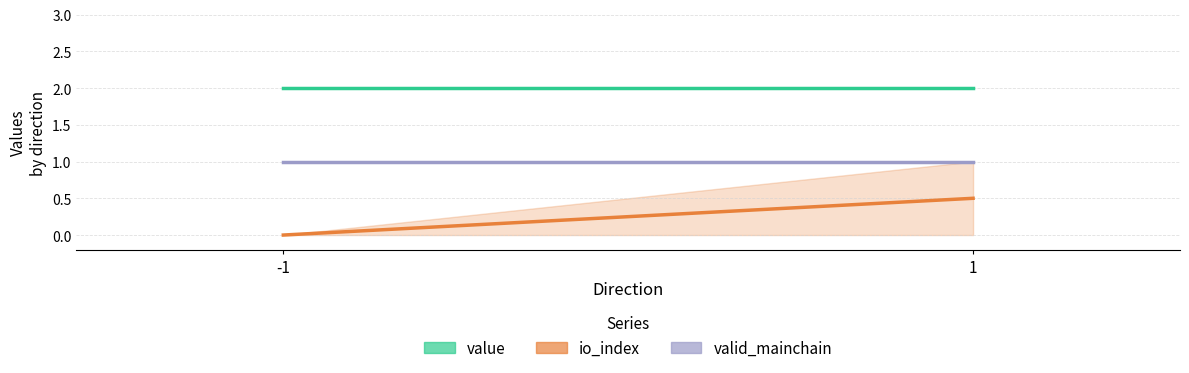

Reading right to left, transcribe all the data shown in this chart.

value: 2.0	2.0
io_index: 0.5	0.0
valid_mainchain: 1.0	1.0